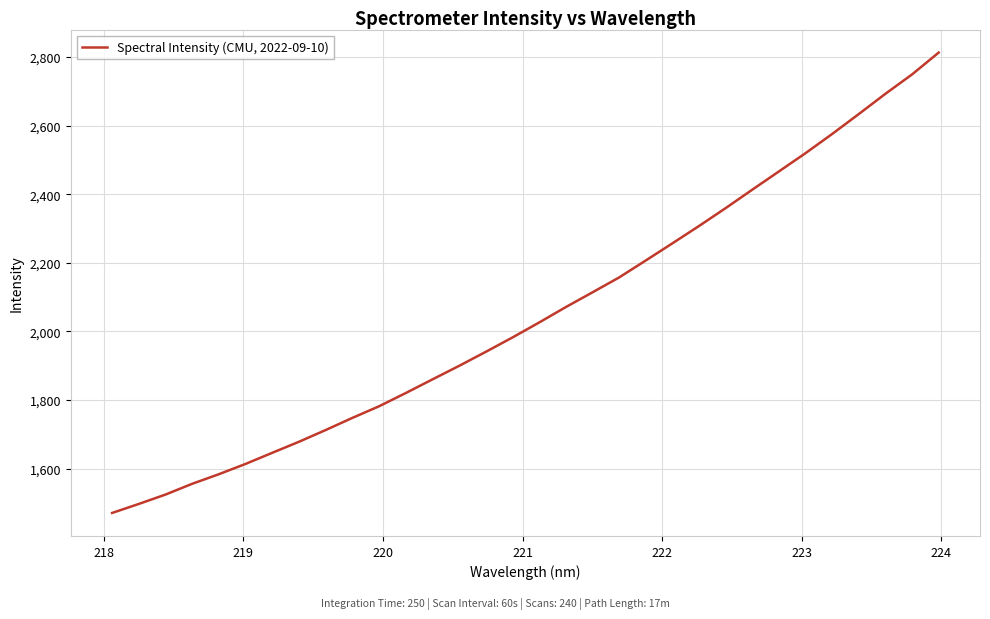

What is the difference between the maximum and minimum values?

1341.8